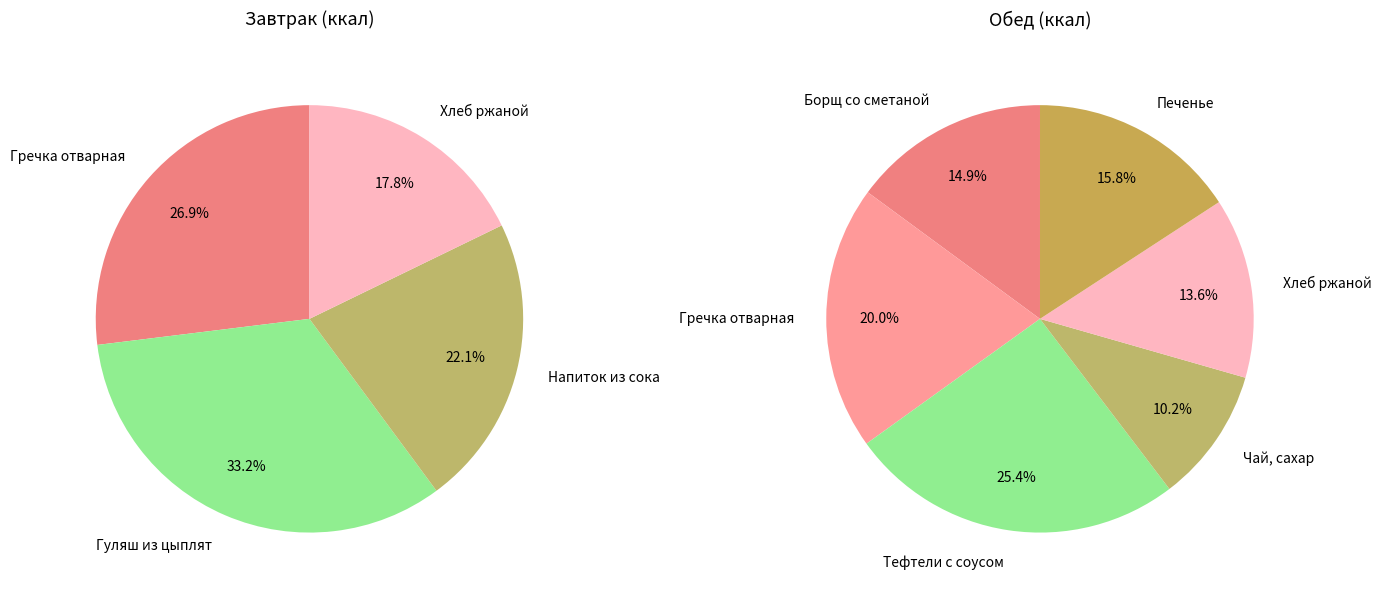

Which slice is the smallest?

Чай, сахар